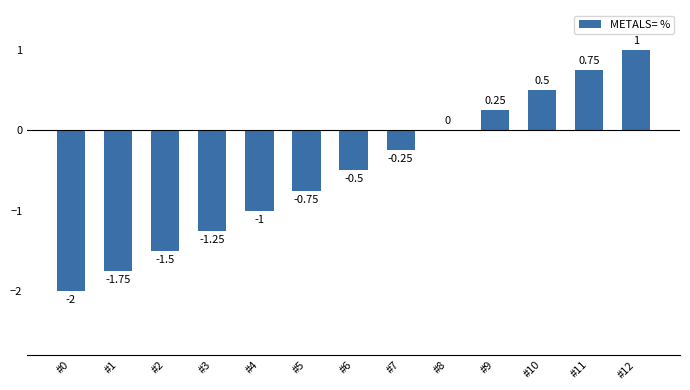

The value at #4 is -1.0. True or false?

True